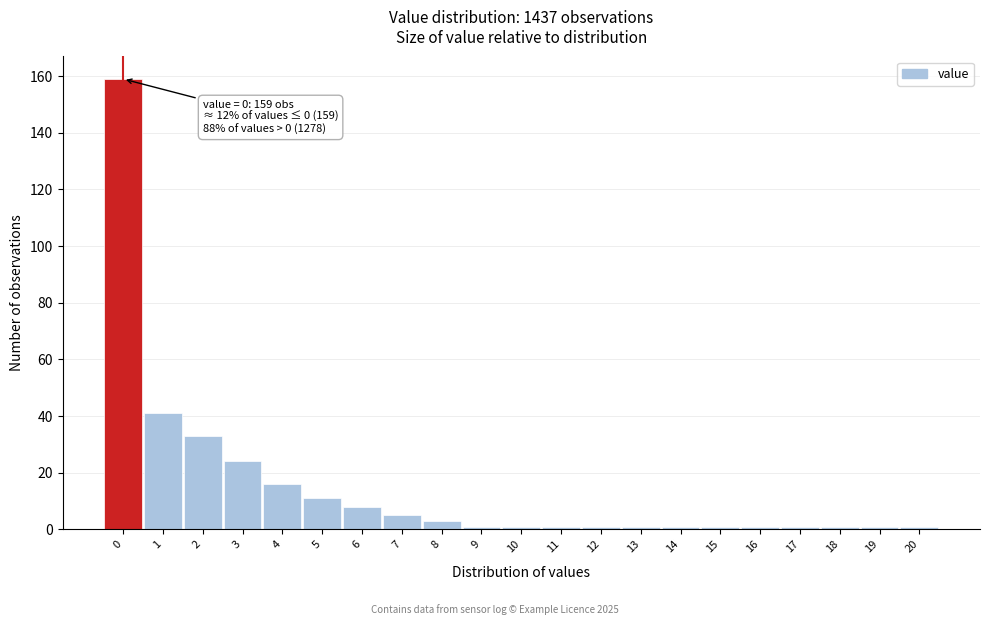

Reading right to left, extract all data points from this chart.

20=1	19=1	18=1	17=1	16=1	15=1	14=1	13=1	12=1	11=1	10=1	9=1	8=3	7=5	6=8	5=11	4=16	3=24	2=33	1=41	0=159